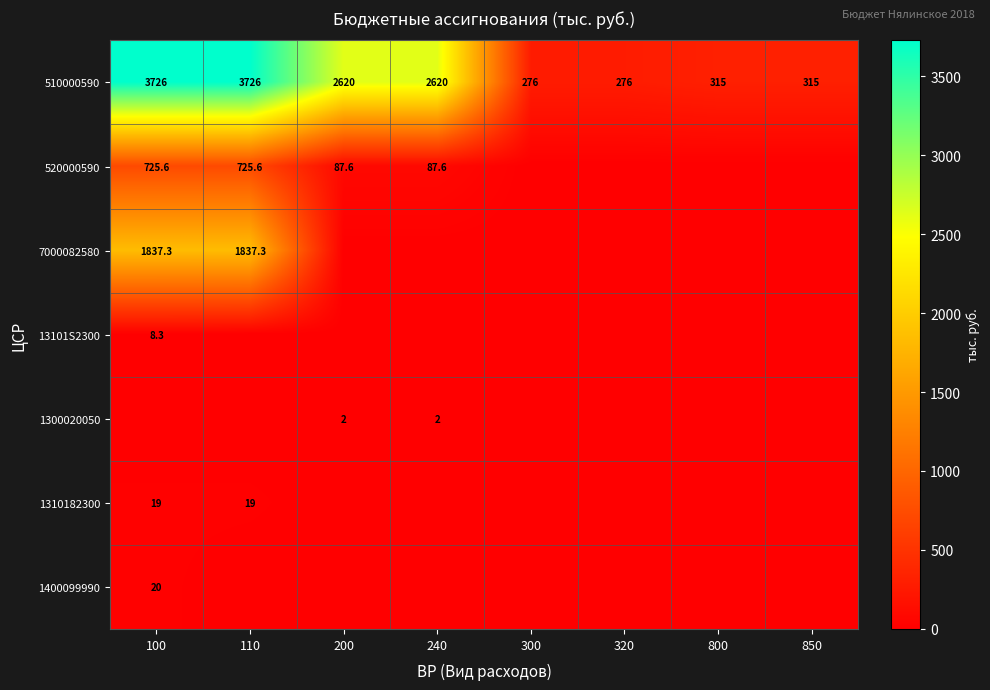

At how many categories does at least one series exceed 3229?

2